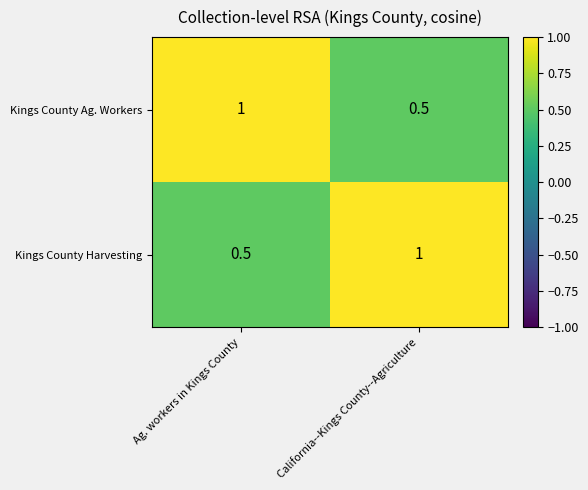

What is the difference between the highest and lowest values at California--Kings County--Agriculture?

0.5